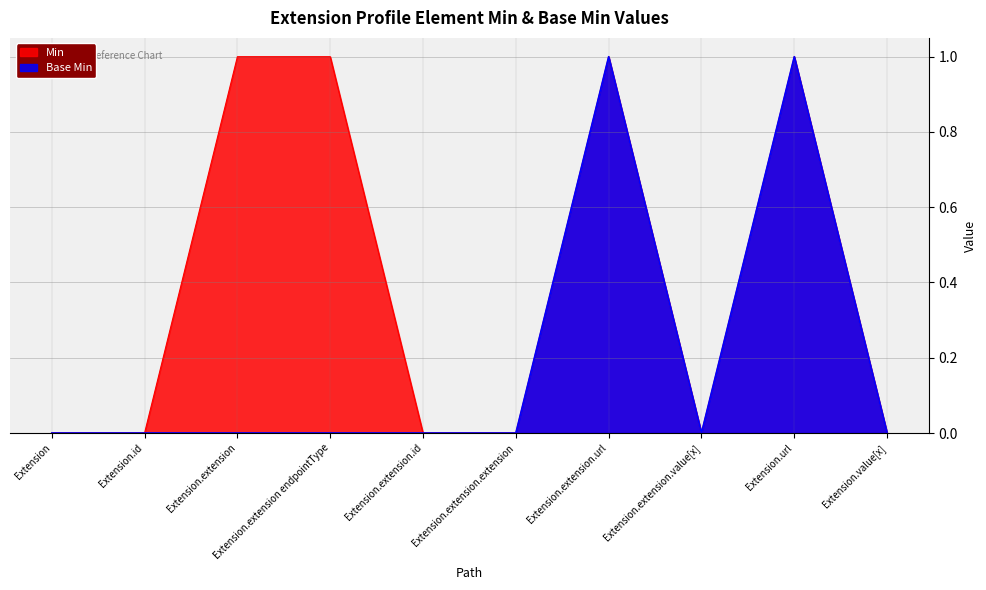

Which series changed the most between Extension.extension endpointType and Extension.url?

Base Min